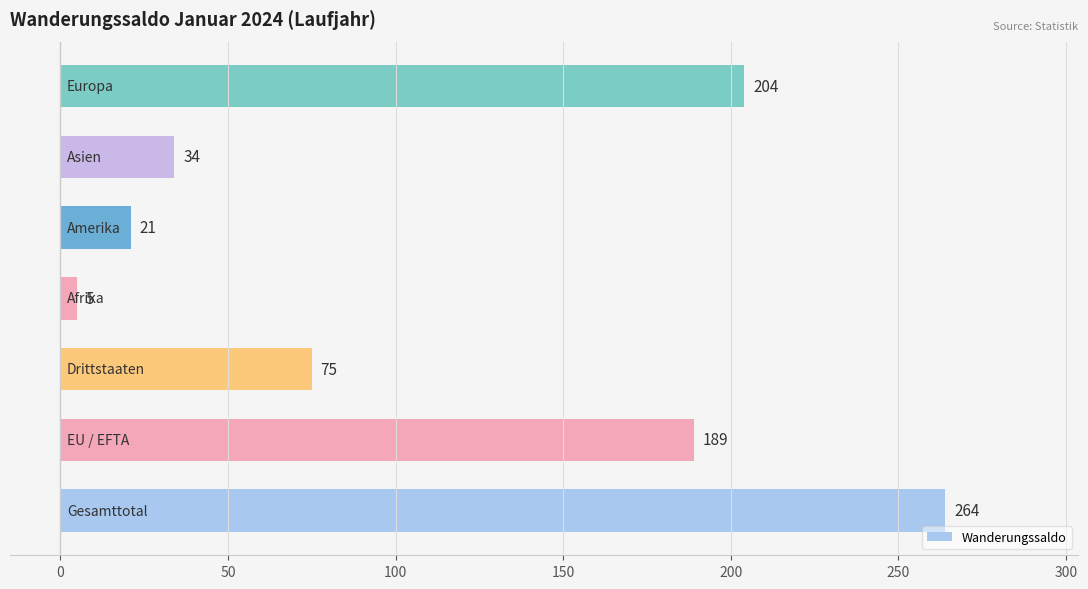

What is the maximum value shown in the chart?

264